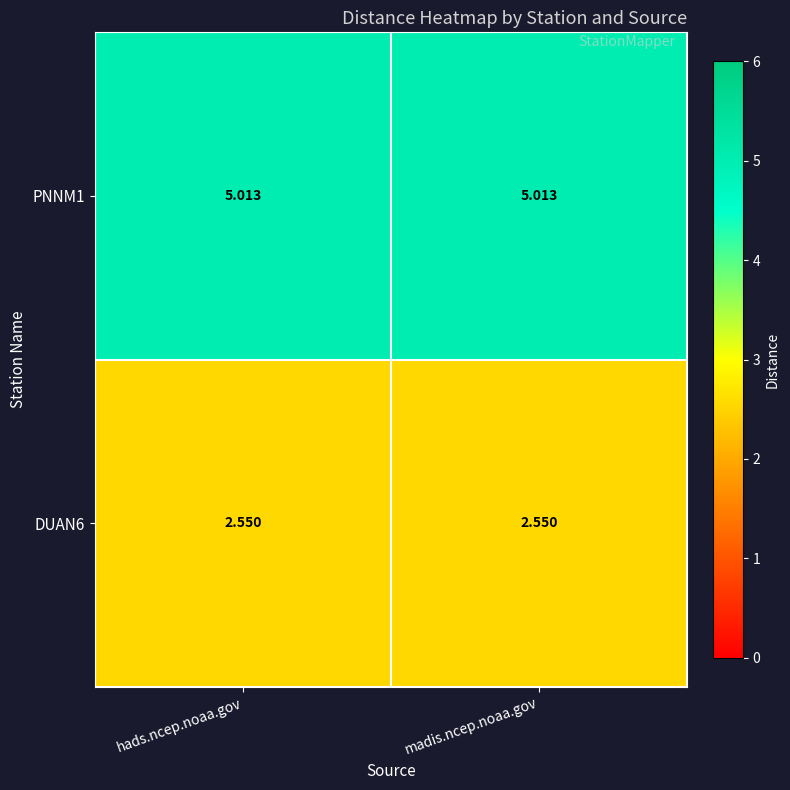

Is the value of DUAN6 at hads.ncep.noaa.gov greater than the value of PNNM1 at madis.ncep.noaa.gov?

No